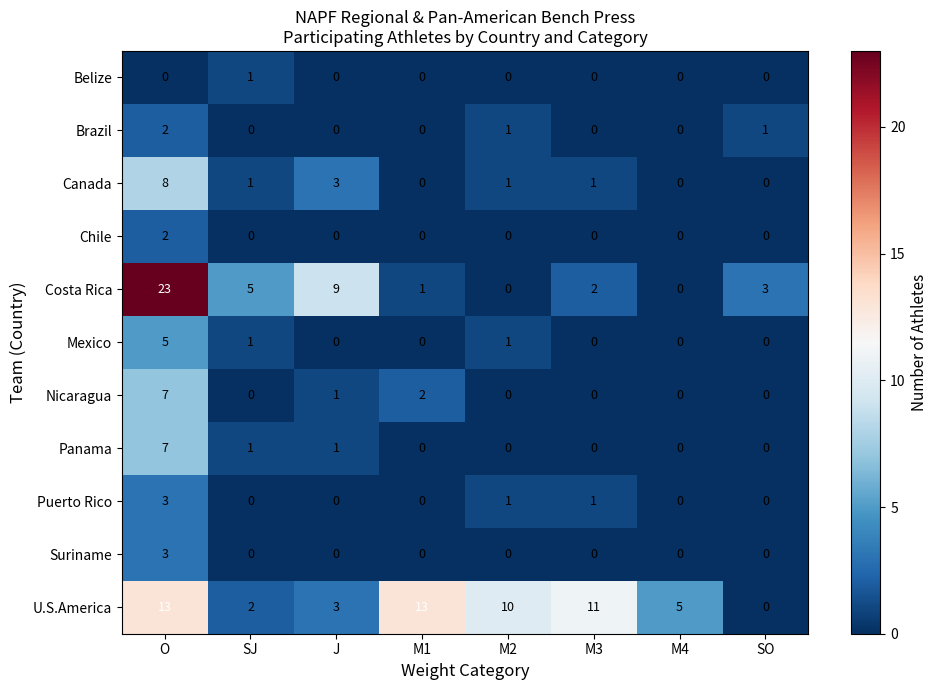

Is it true that Chile equals 0 at J?

True